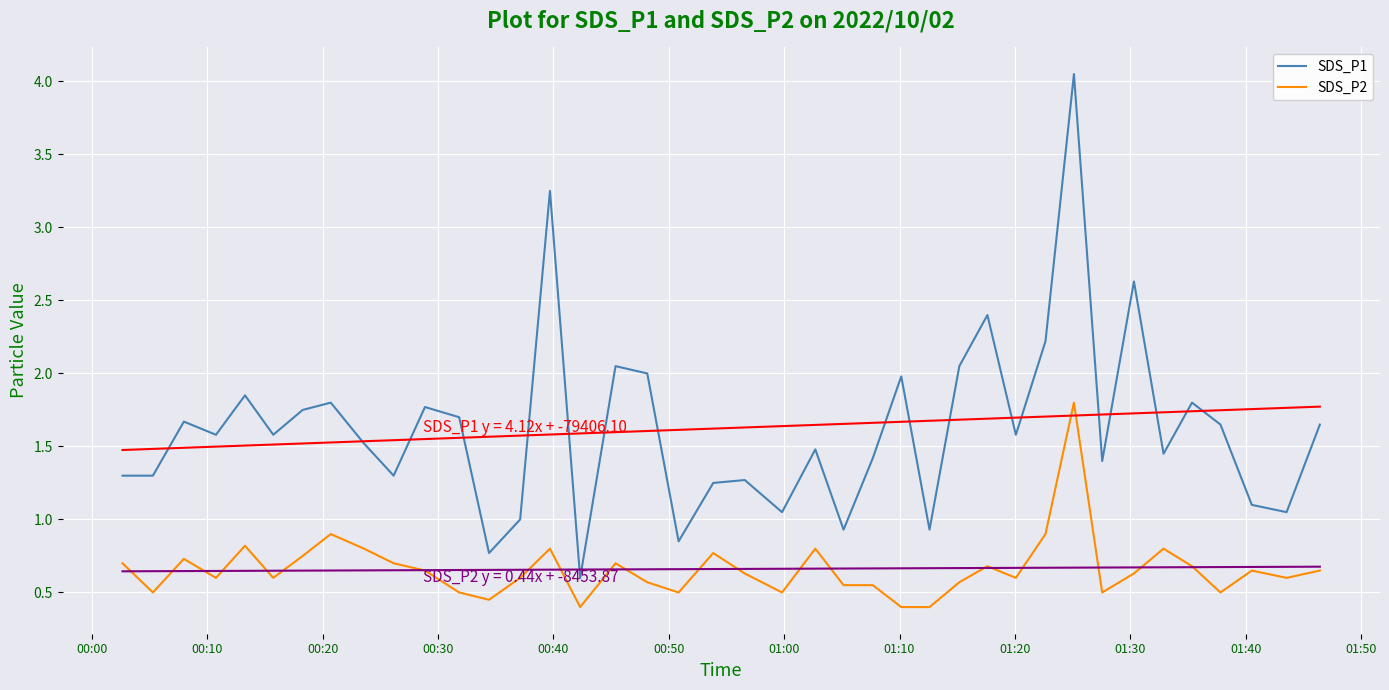

True or false: SDS_P1 and SDS_P2 cross at least once.

False